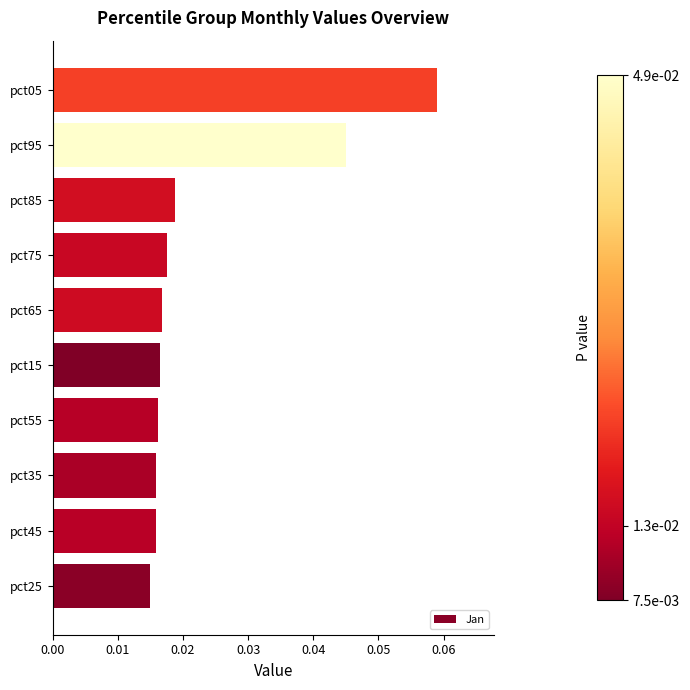

Between pct85 and pct35, which is larger?

pct85